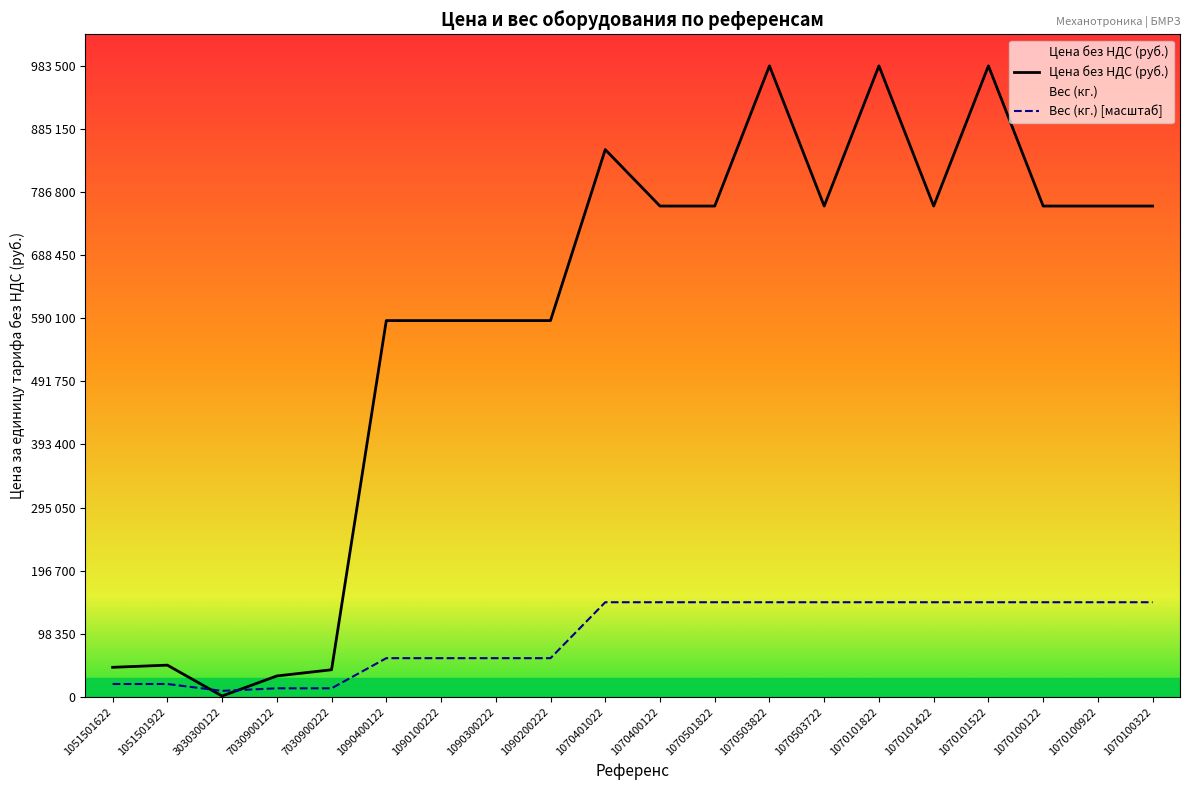

How many values in the Цена без НДС (руб.) series exceed 765000?

4